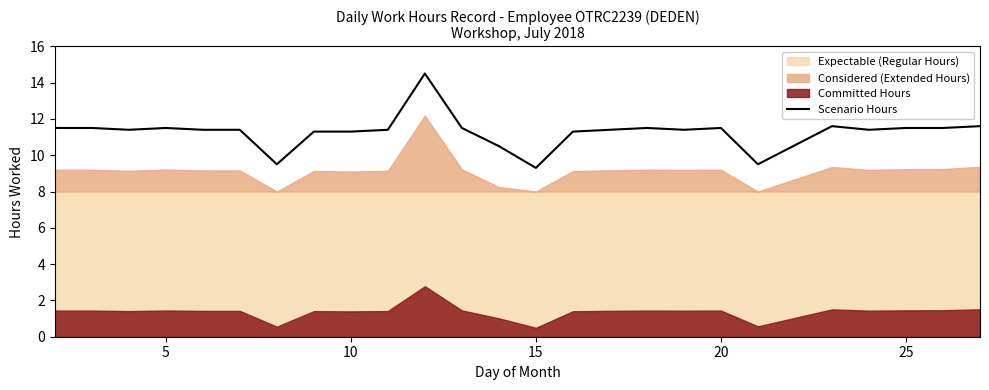

What is the minimum value for Scenario Hours?

9.3